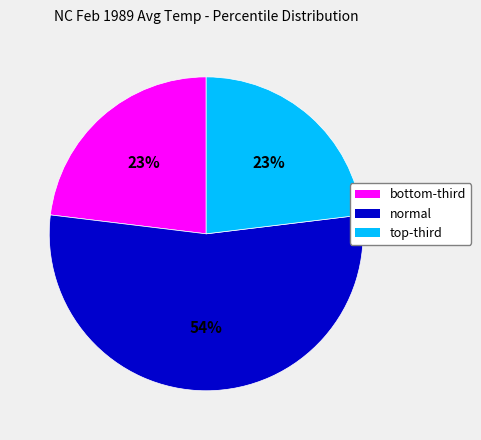

Which category has the biggest portion of the pie?

normal